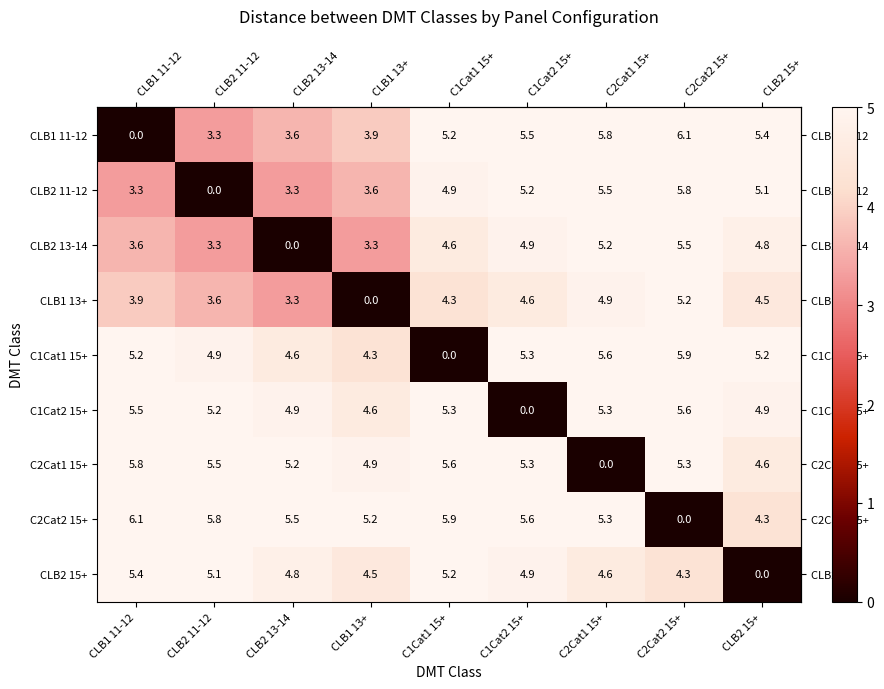

At which label is C2Cat1 15+ closest to 2?

C2Cat1 15+